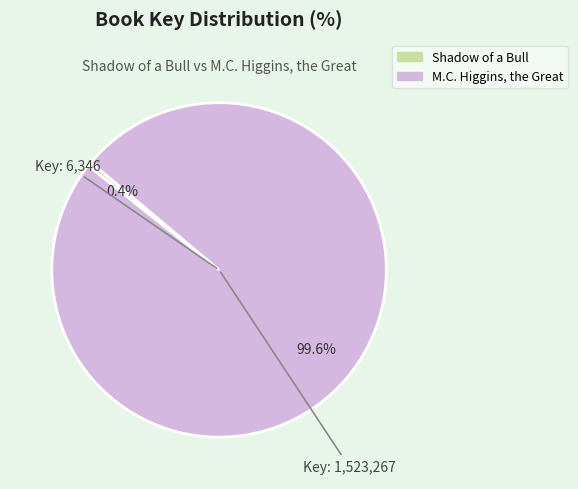

What percentage do M.C. Higgins, the Great and Shadow of a Bull together represent?

100.0%